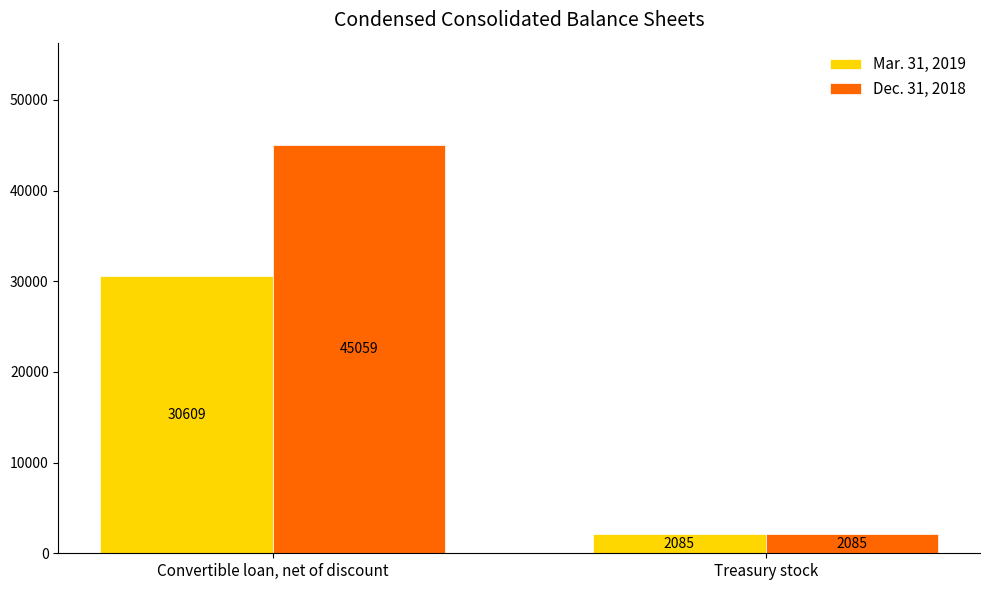

How many values in the Mar. 31, 2019 series are below 30609?

1